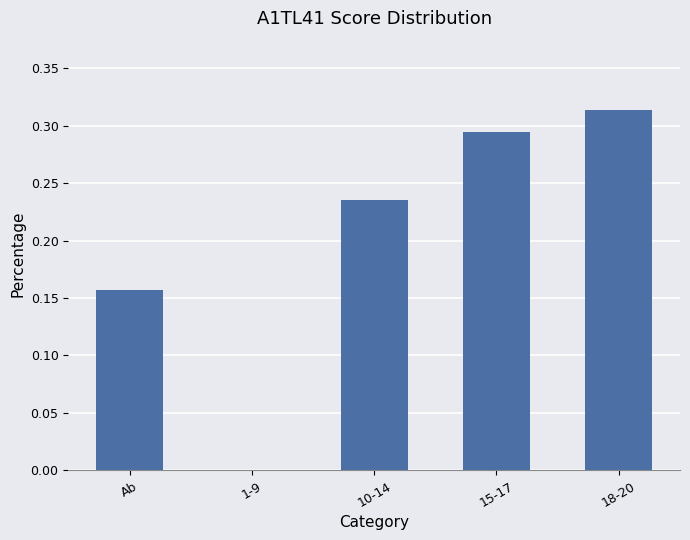

What is the sum of all values?

1.0